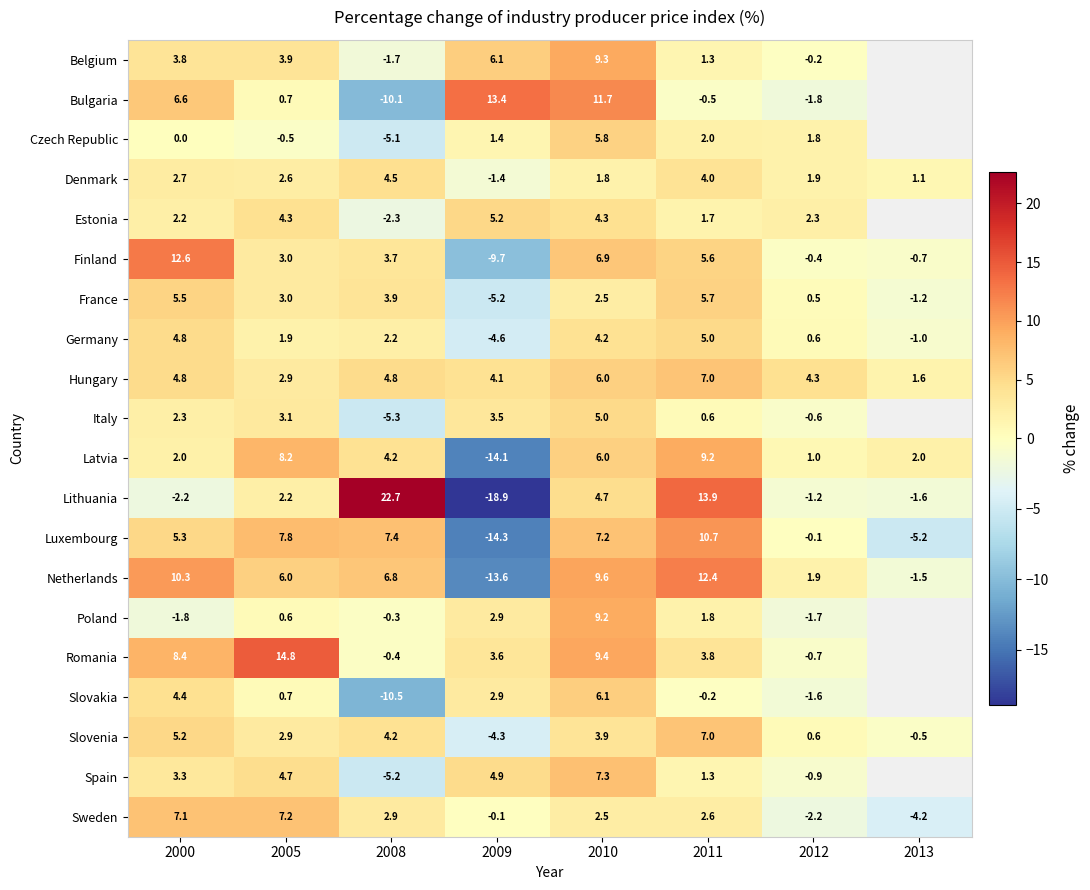

Is the value of Lithuania at 2011 greater than the value of Bulgaria at 2012?

Yes